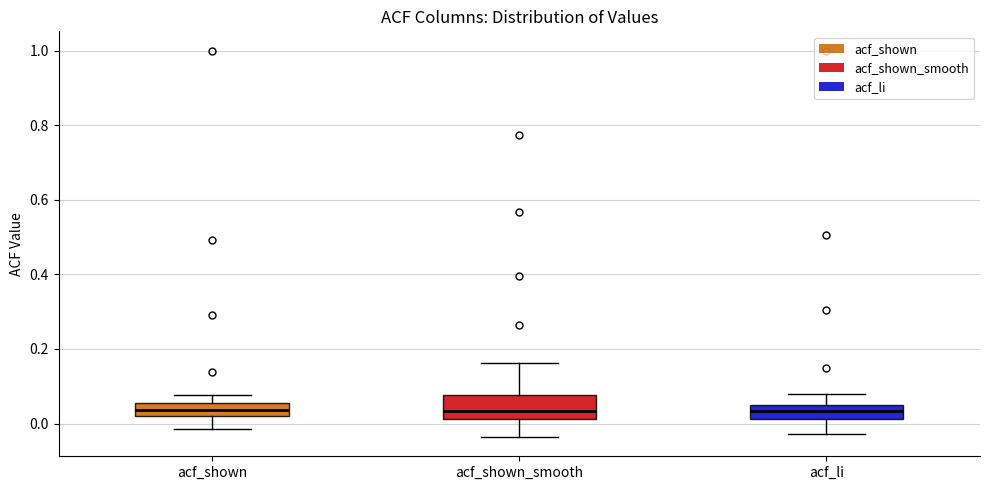

Comparing the boxes themselves (not the whiskers), which one is the tallest?

acf_shown_smooth